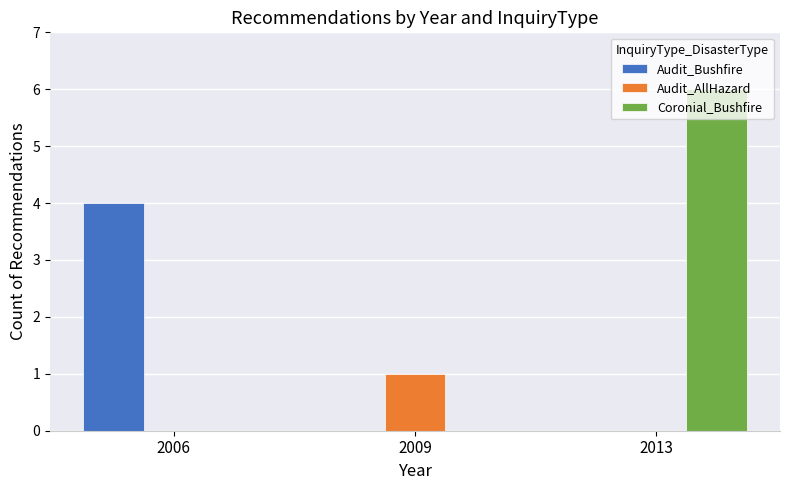

The Coronial_Bushfire series shows 0 at 2009. True or false?

True